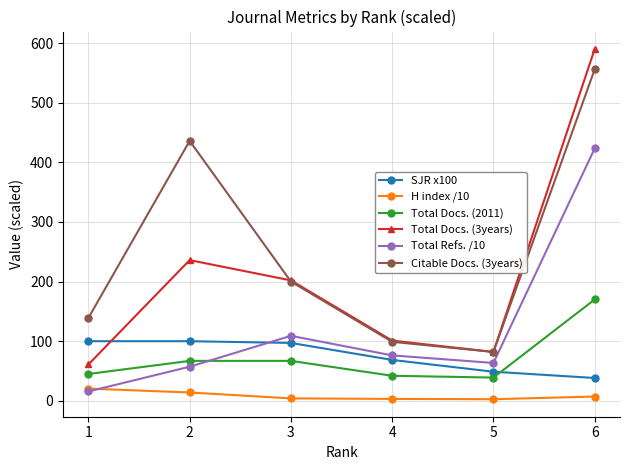

What is the spread (max minus min) of values at 3?

197.9